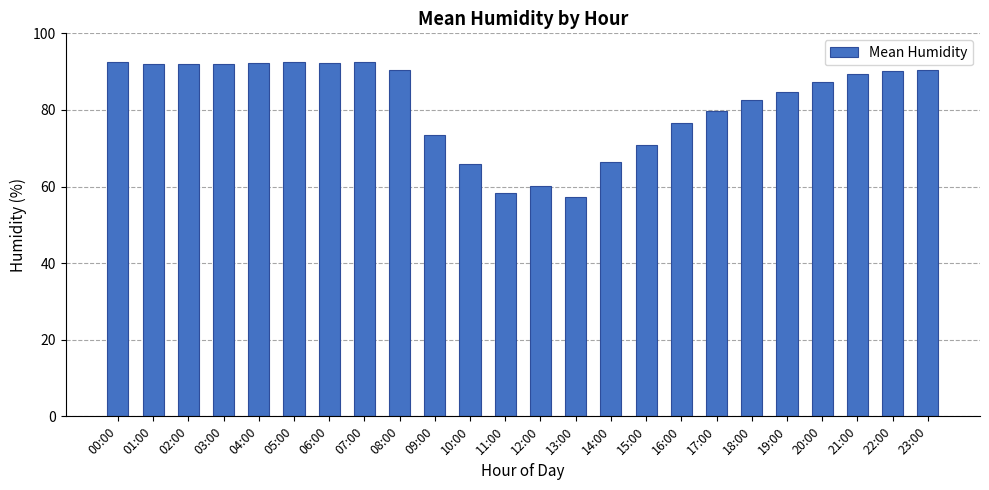

At which category does the chart reach its minimum across all series?

13:00